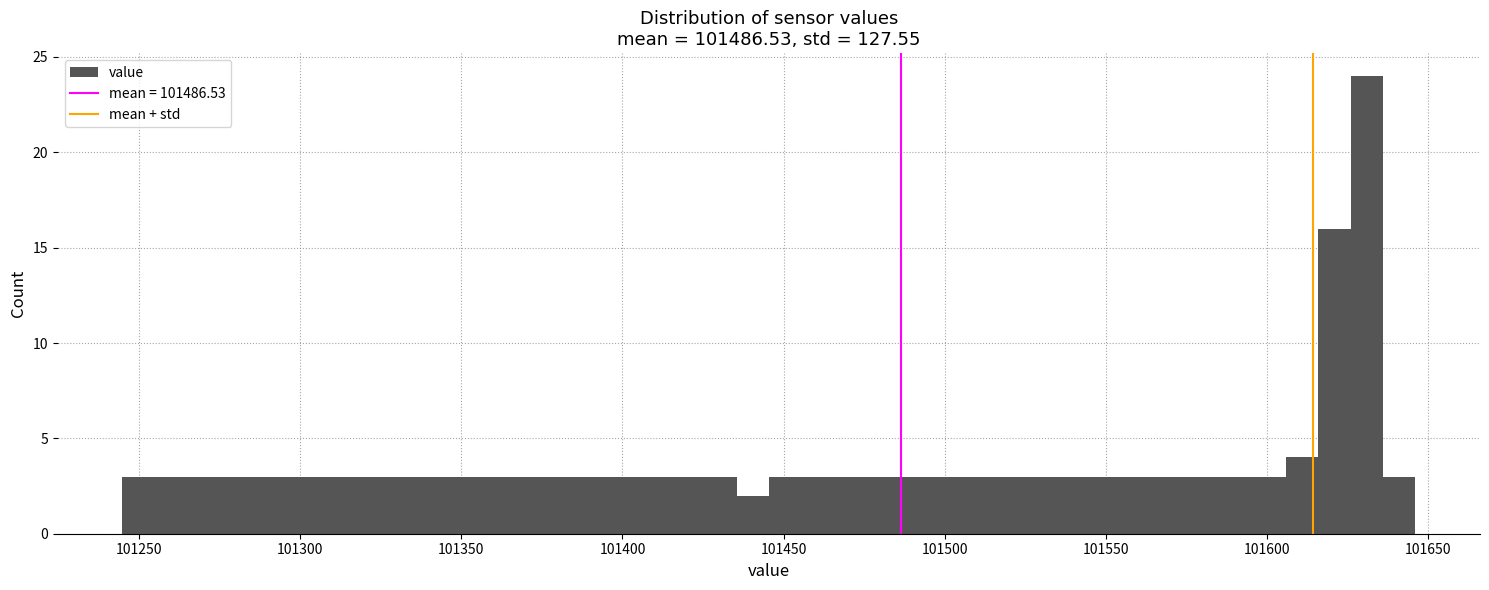

Read against the x-axis, roughly where is the centre of the tallest bar?

101630